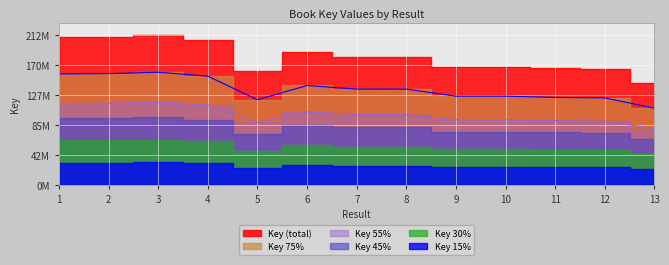

Which has a higher value, 2 or 5?

2